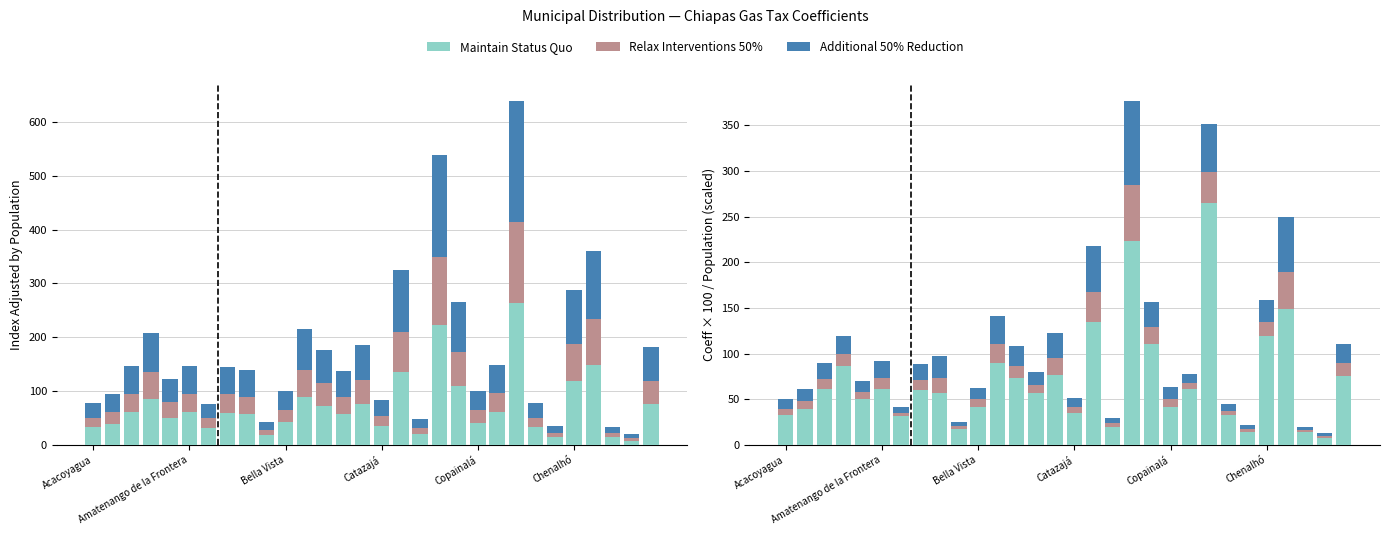

Count the number of categories in the chart.

30